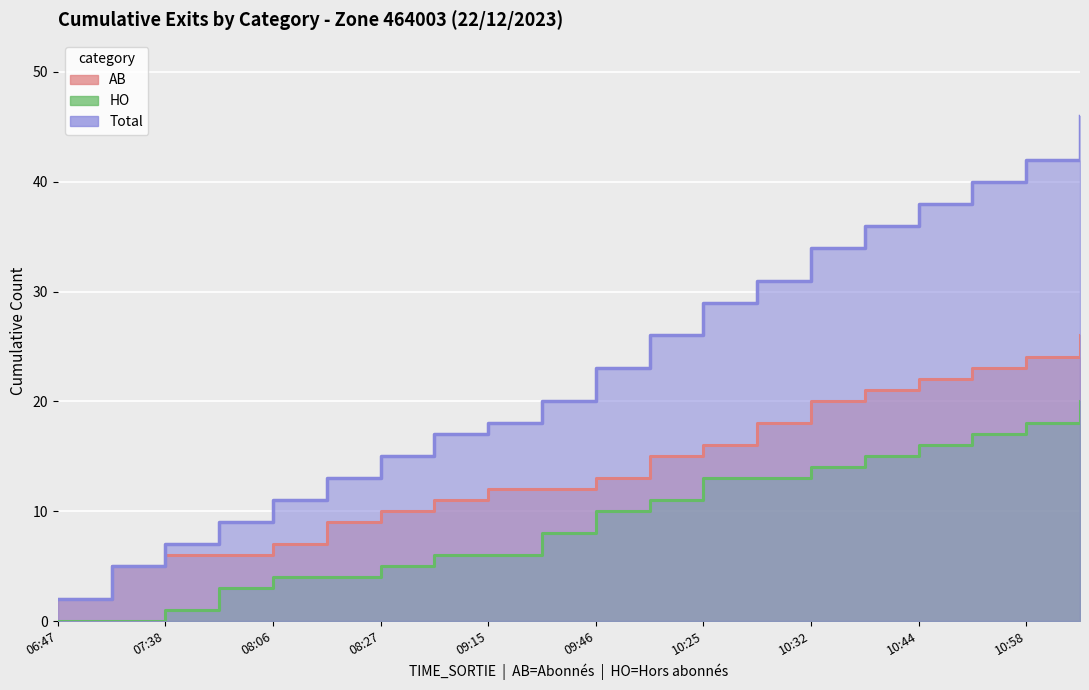

What are all the series names shown in the legend?

AB, HO, Total